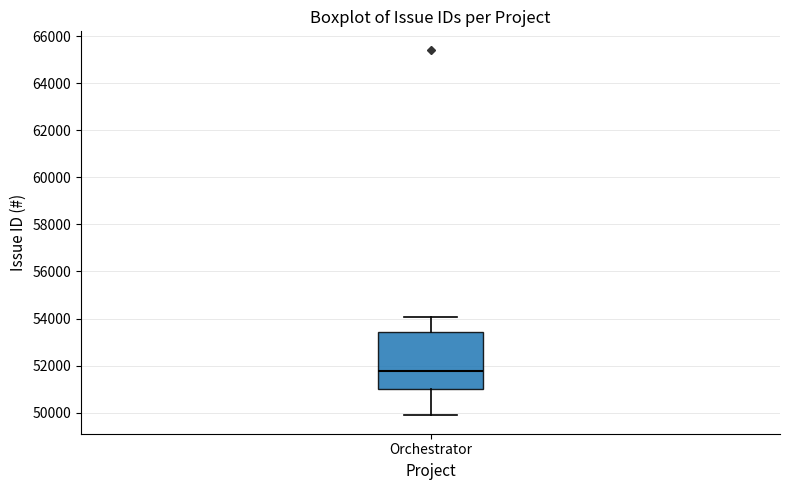

Where does the lower whisker of the box for Orchestrator end on the y-axis? The values are not printed on the chart, so give them approximately, as read against the axis.

49800